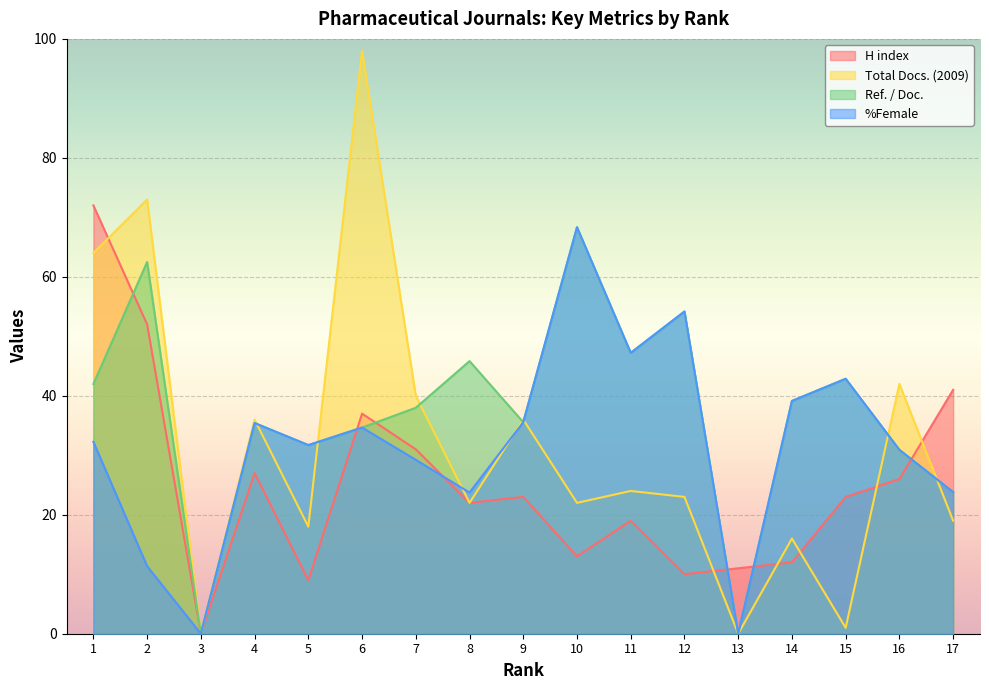

Rank the categories by Total Docs. (2009) value from highest to lowest.

6, 2, 1, 16, 7, 4, 9, 11, 12, 8, 10, 17, 5, 14, 15, 3, 13